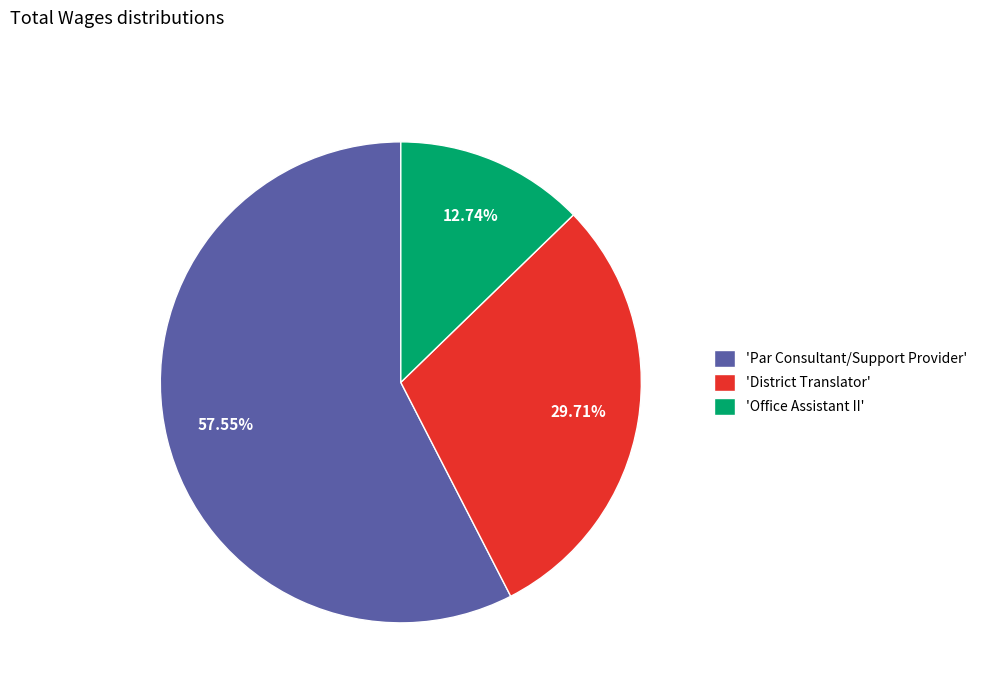

Between 'Par Consultant/Support Provider' and 'Office Assistant II', which is larger?

'Par Consultant/Support Provider'